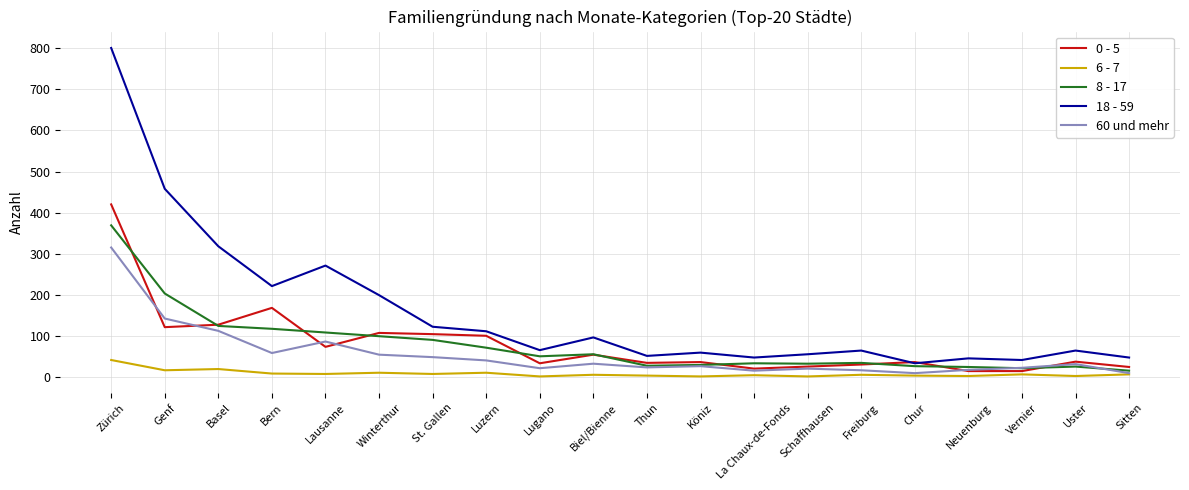

The value of 0 - 5 at Lausanne is 27. True or false?

False